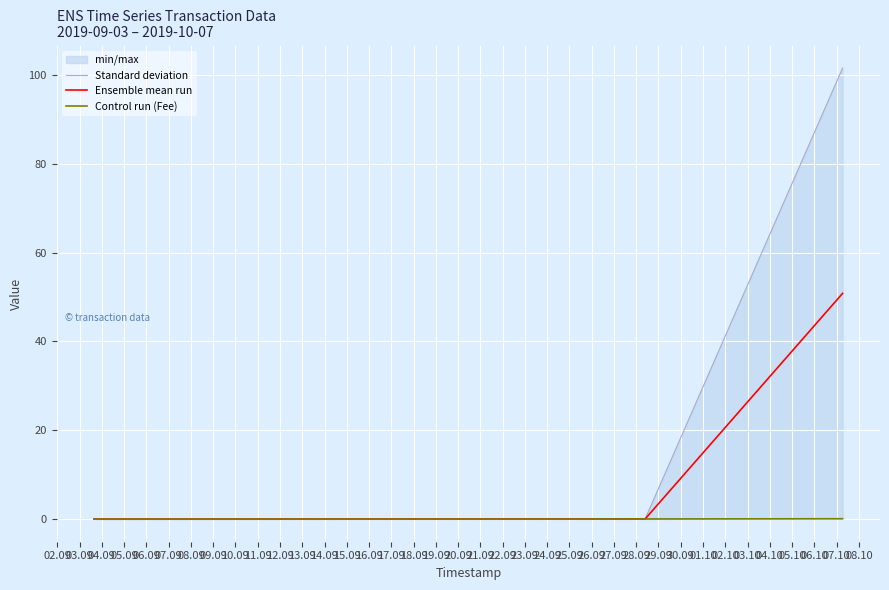

What is the highest value of the Ensemble mean run series?

50.8